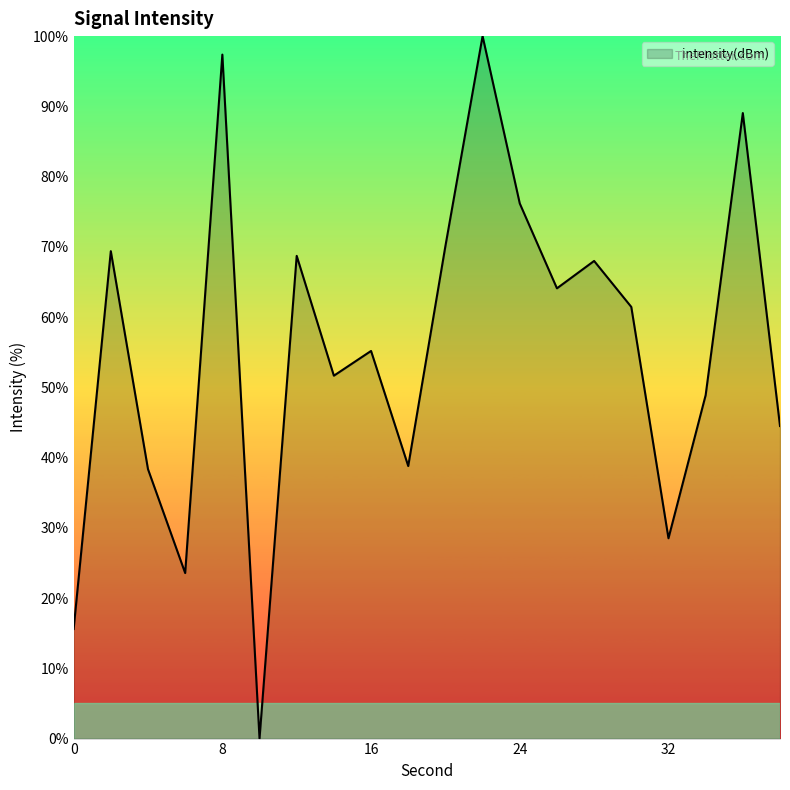

True or false: there are more than 0 points higher than both neighbors.

True